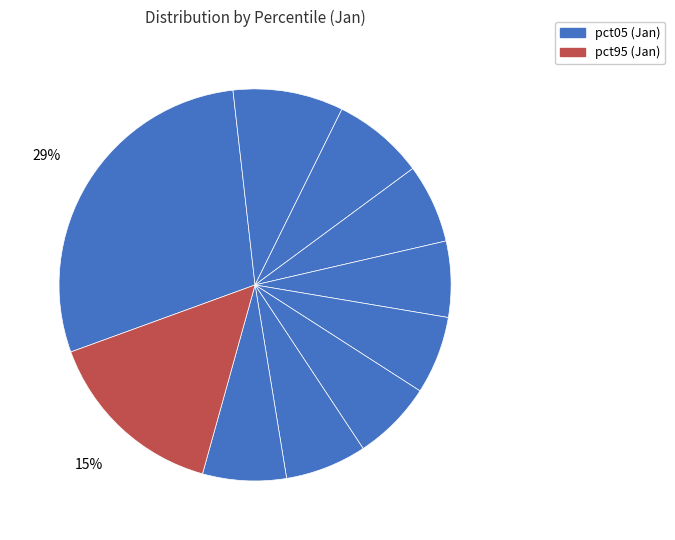

How many slices are in this pie chart?

10